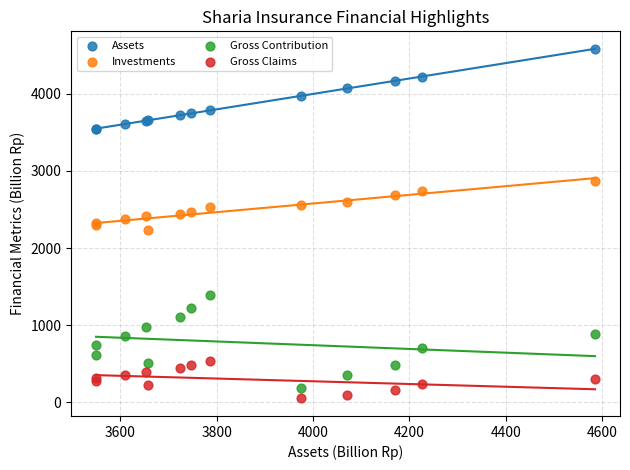

What is the X range (max minus min) for the scatter plot?

1035.7